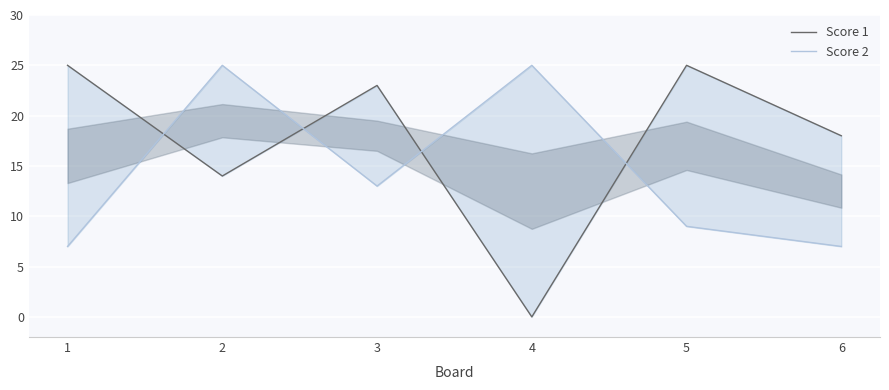

What is the highest value of the Score 1 series?

25